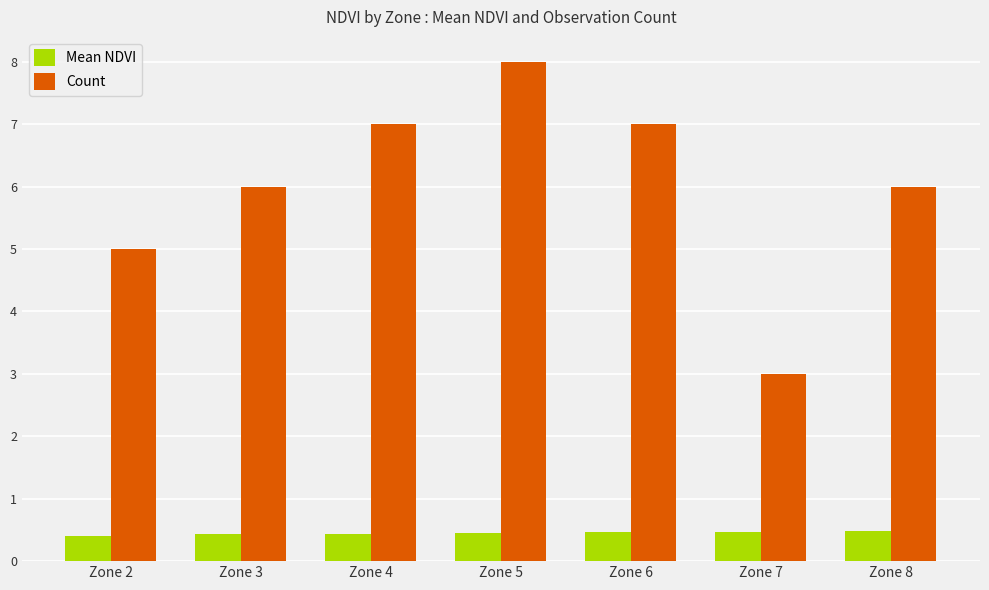

Which series has the widest spread of values?

Count